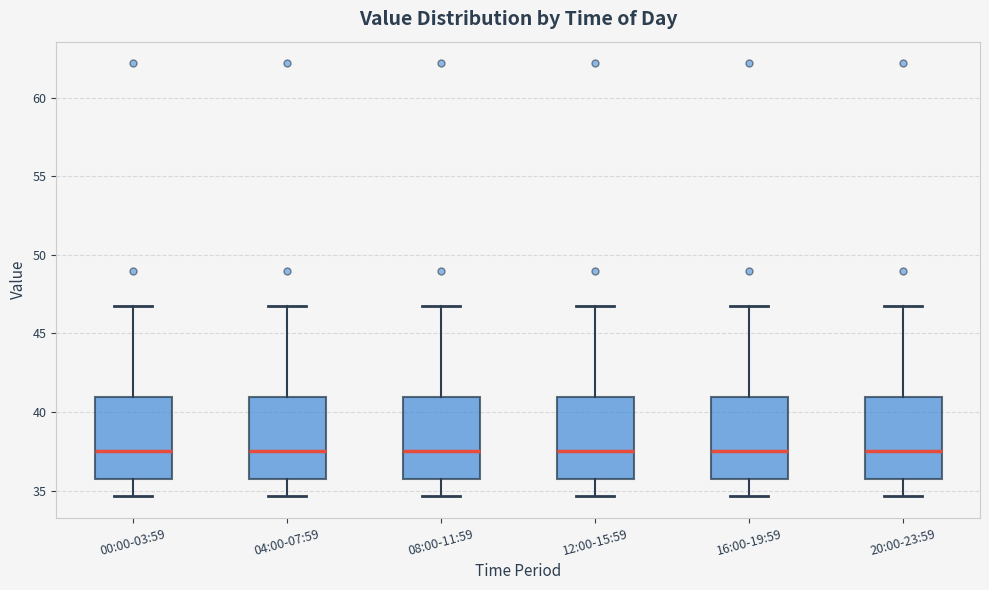

Reading left to right, transcribe this box plot: for each box, give where its median line is, the range the box spans, and where its two whiskers end, as read against the y-axis. The values are not printed on the chart, so give them approximately, as read against the axis.

00:00-03:59: median 37.5, box 35.5 to 41.0, whiskers 34.5 to 46.5
04:00-07:59: median 37.5, box 35.5 to 41.0, whiskers 34.5 to 46.5
08:00-11:59: median 37.5, box 35.5 to 41.0, whiskers 34.5 to 46.5
12:00-15:59: median 37.5, box 35.5 to 41.0, whiskers 34.5 to 46.5
16:00-19:59: median 37.5, box 35.5 to 41.0, whiskers 34.5 to 46.5
20:00-23:59: median 37.5, box 35.5 to 41.0, whiskers 34.5 to 46.5